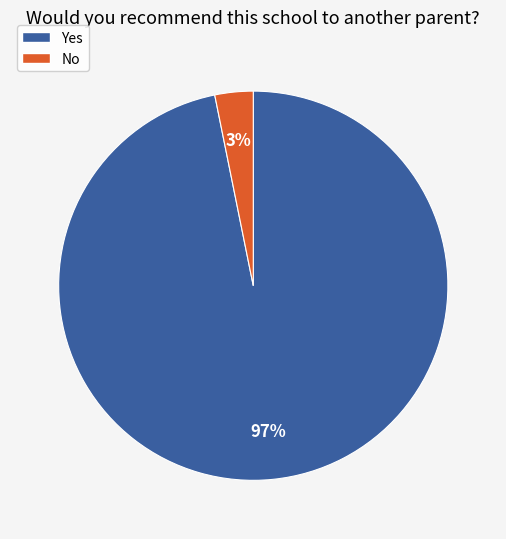

How many slices are in this pie chart?

2